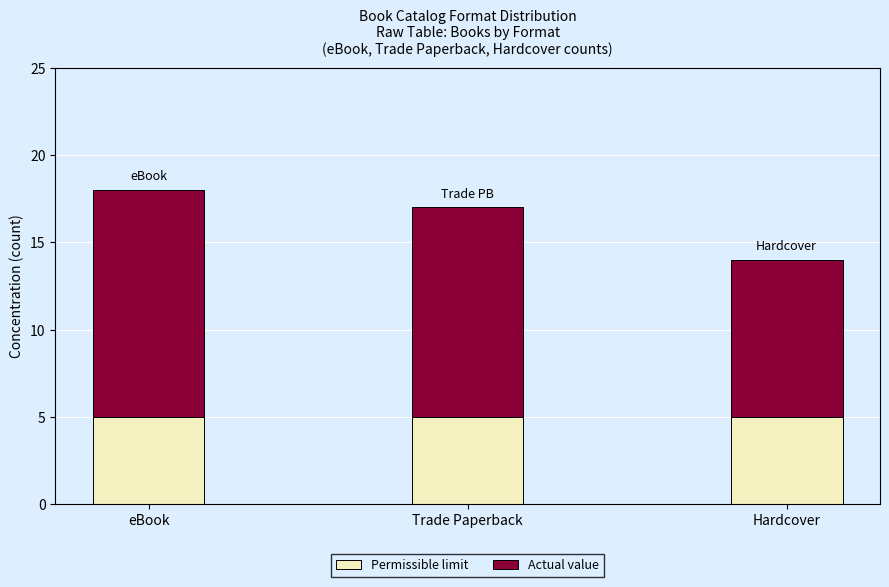

Does the chart contain any negative values?

No